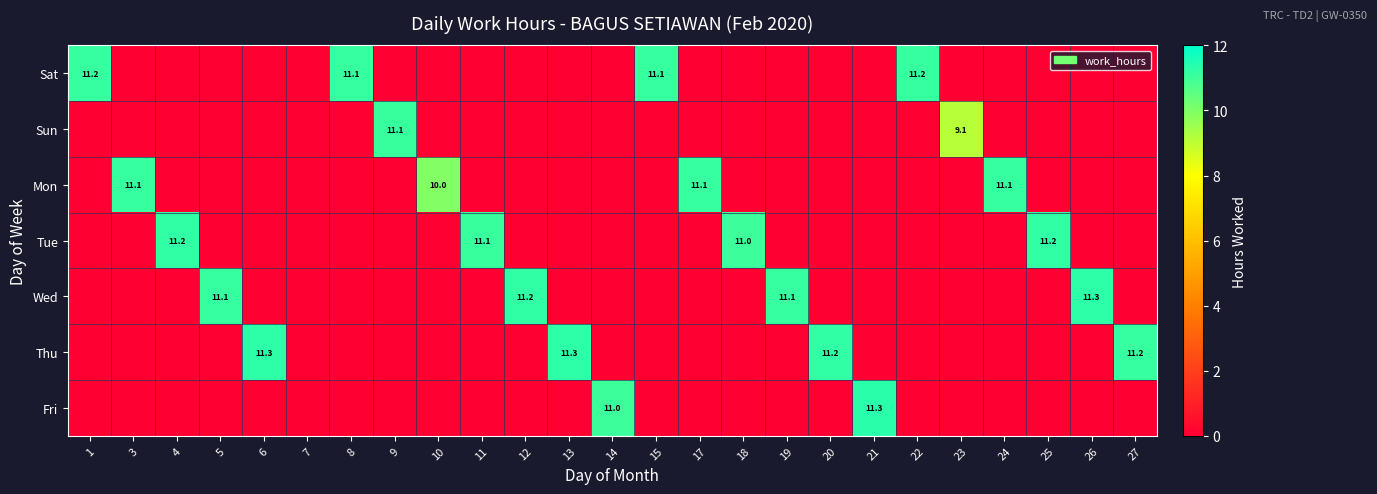

Is it true that Thu equals 11.3 at 13?

True